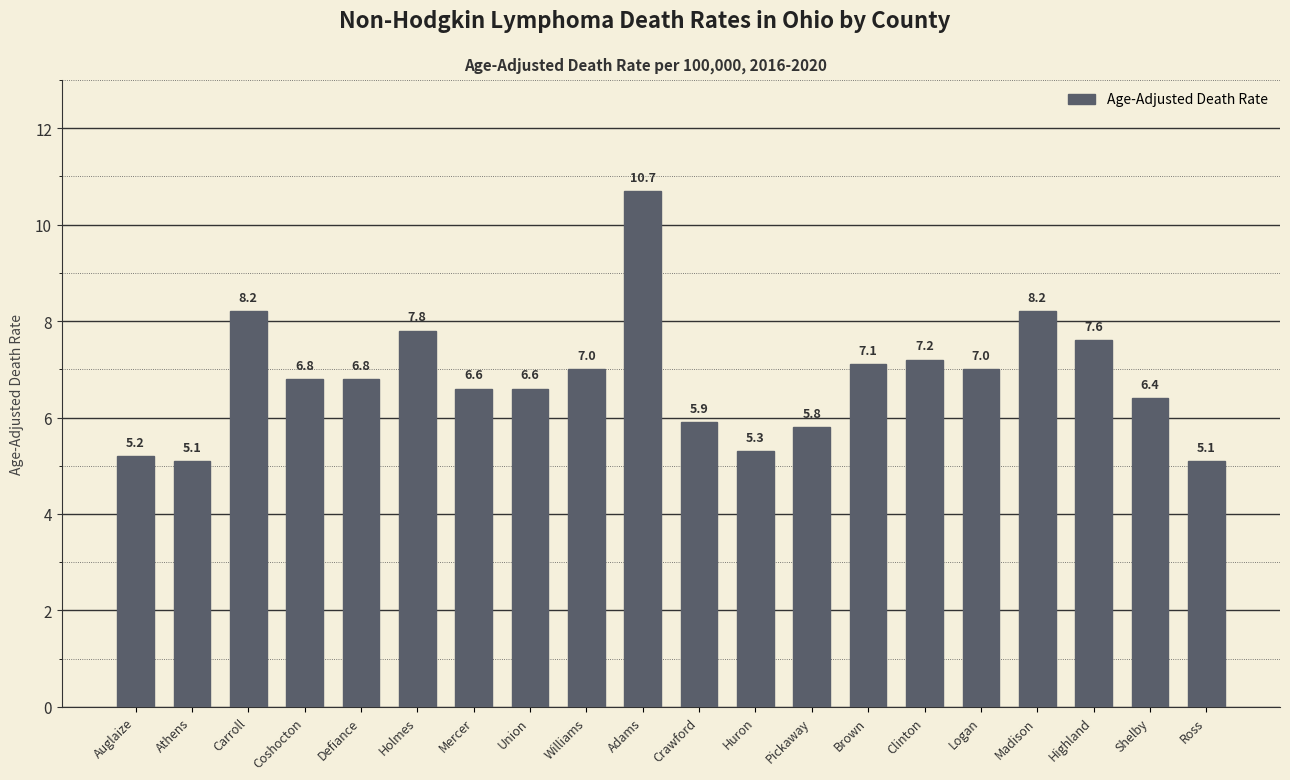

What is the difference between the values at Logan and Defiance?

0.2